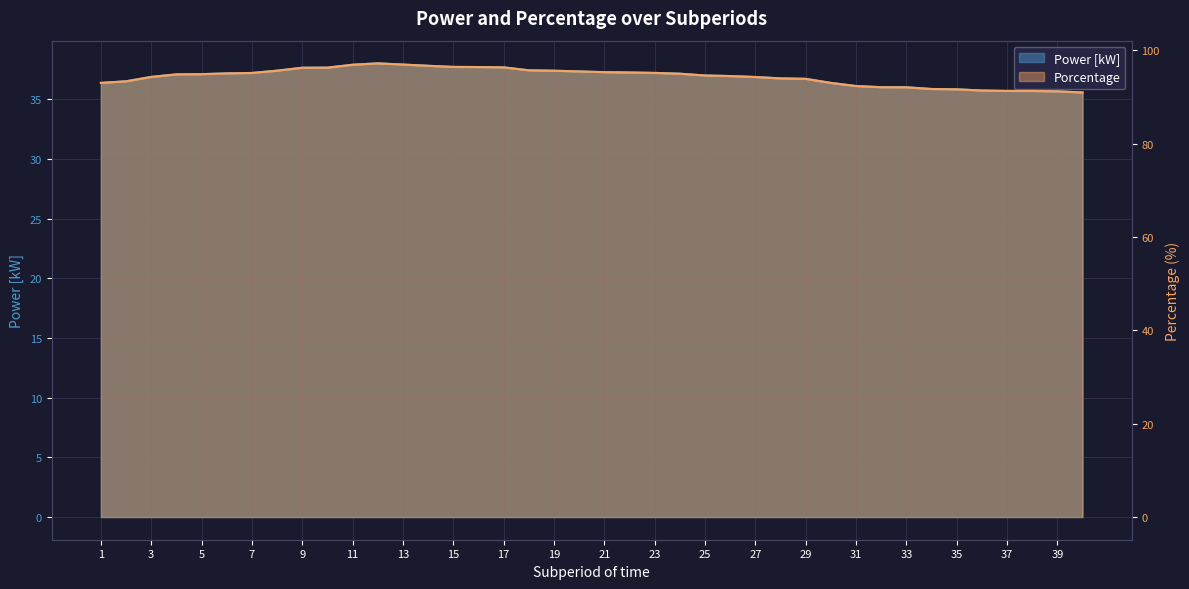

Which has a higher value, 27 or 13?

13